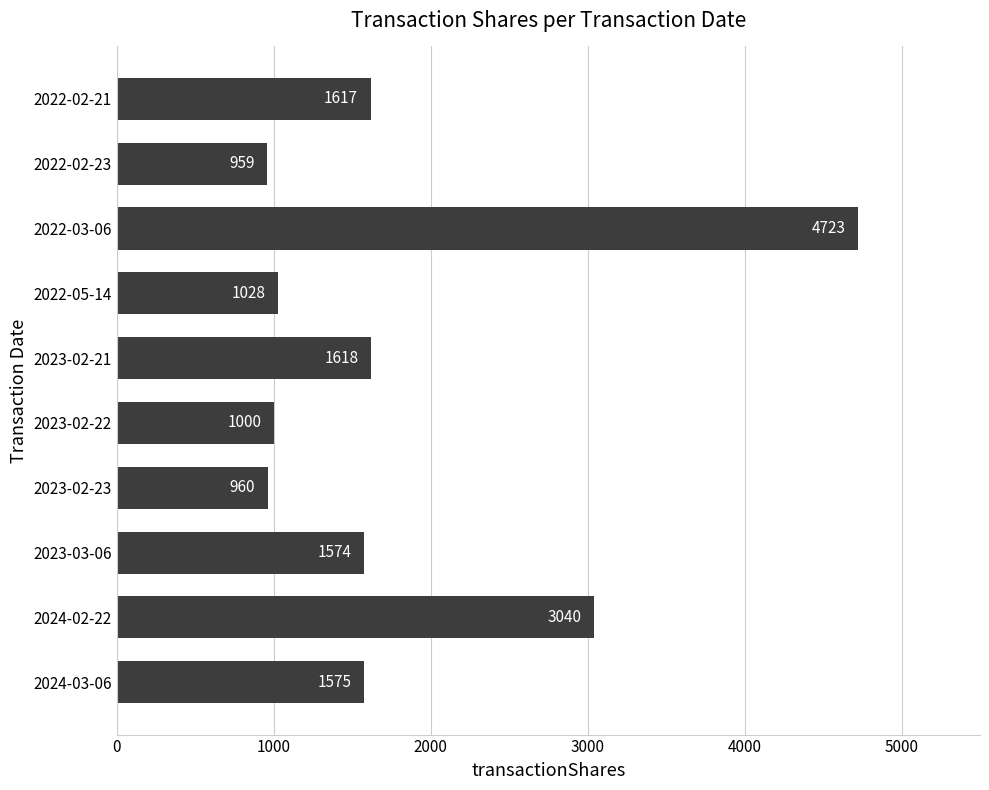

The value at 2022-02-23 is 1592. True or false?

False